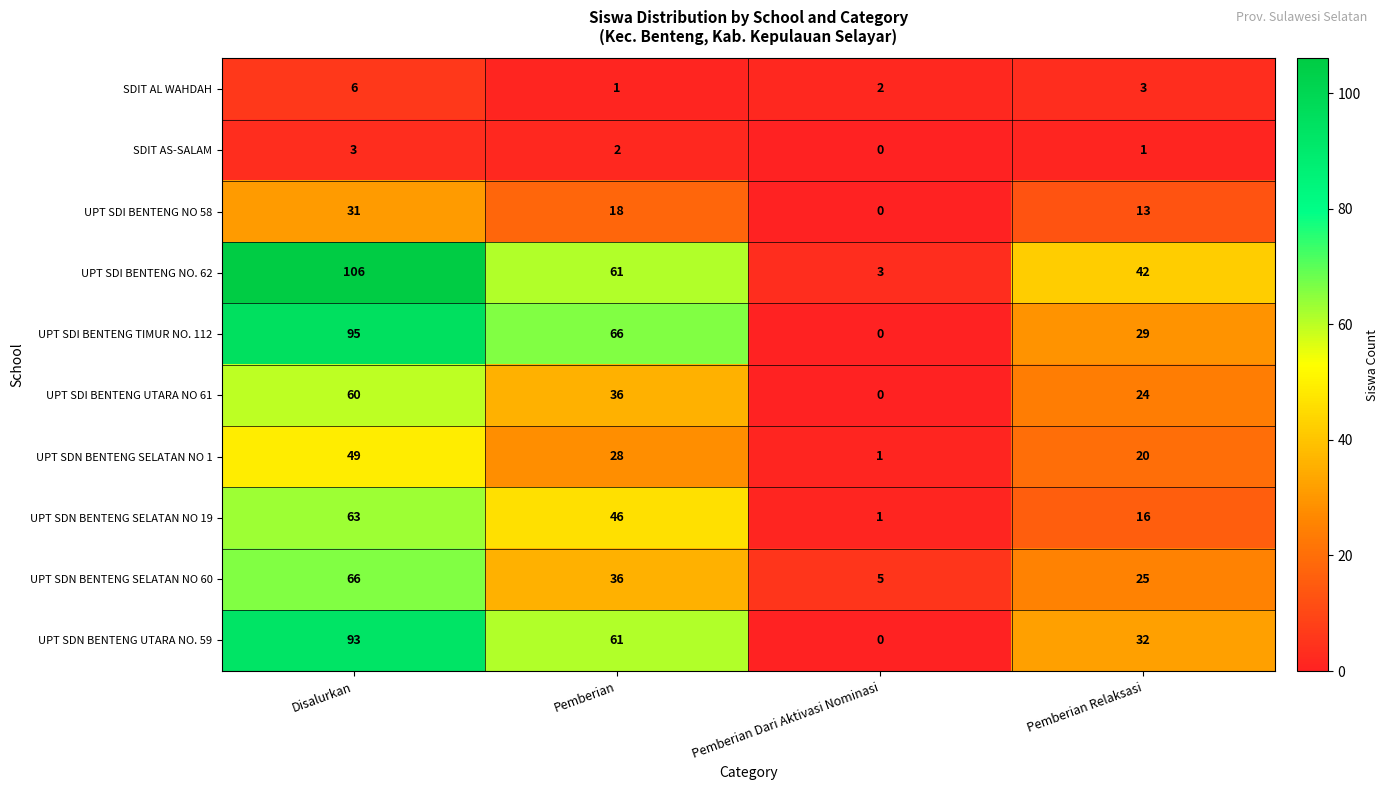

What is the difference between the highest and lowest values at Pemberian Relaksasi?

41